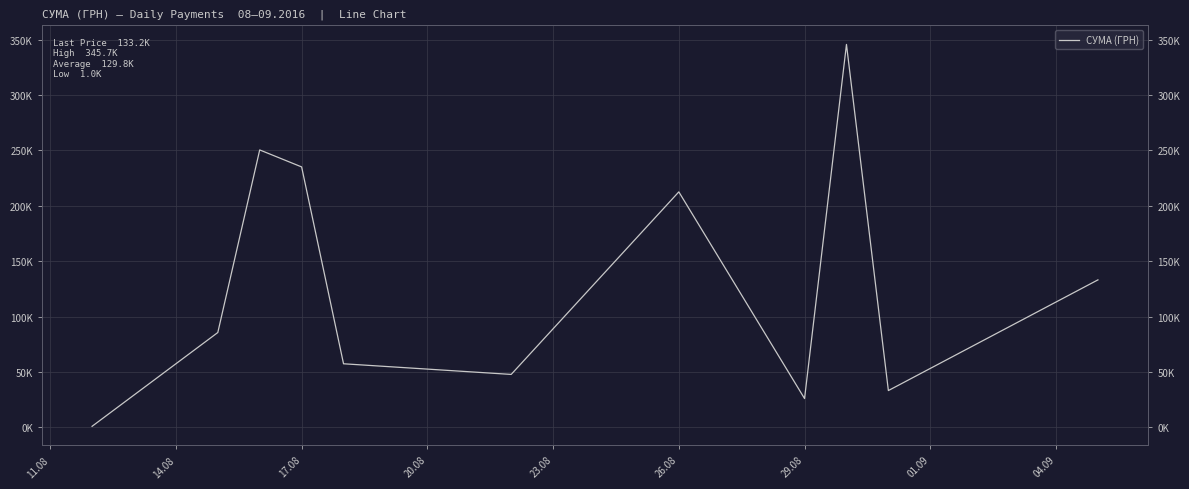

What is the difference between the second highest and second lowest values?

224.4